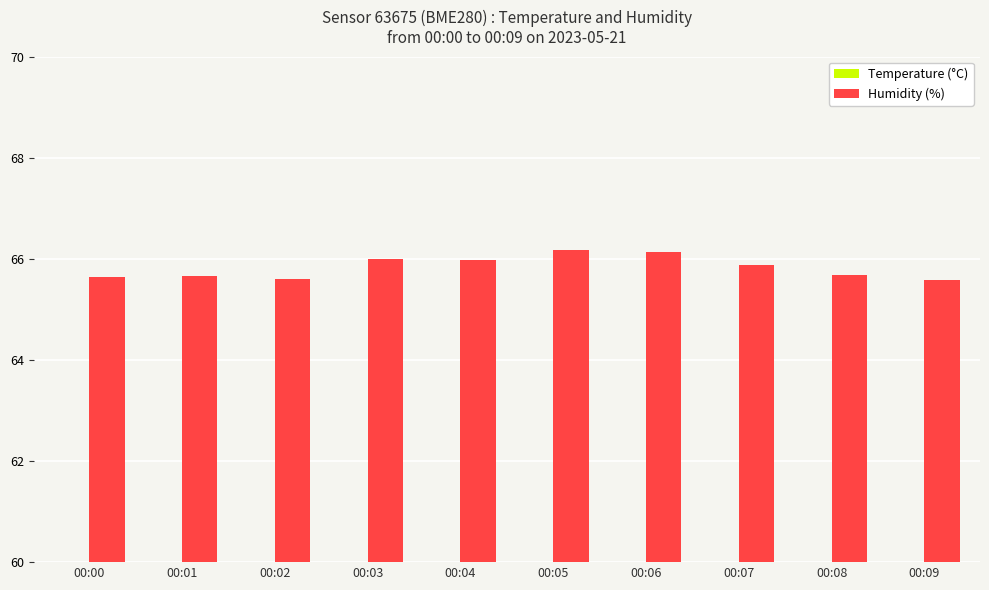

At how many categories does at least one series exceed 19?

10